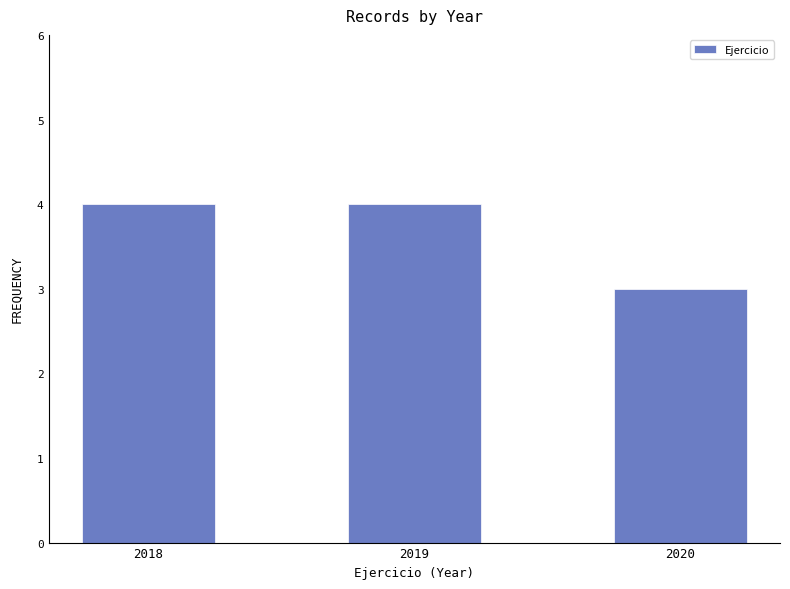

What is the value of the 2nd bar from the left?

4